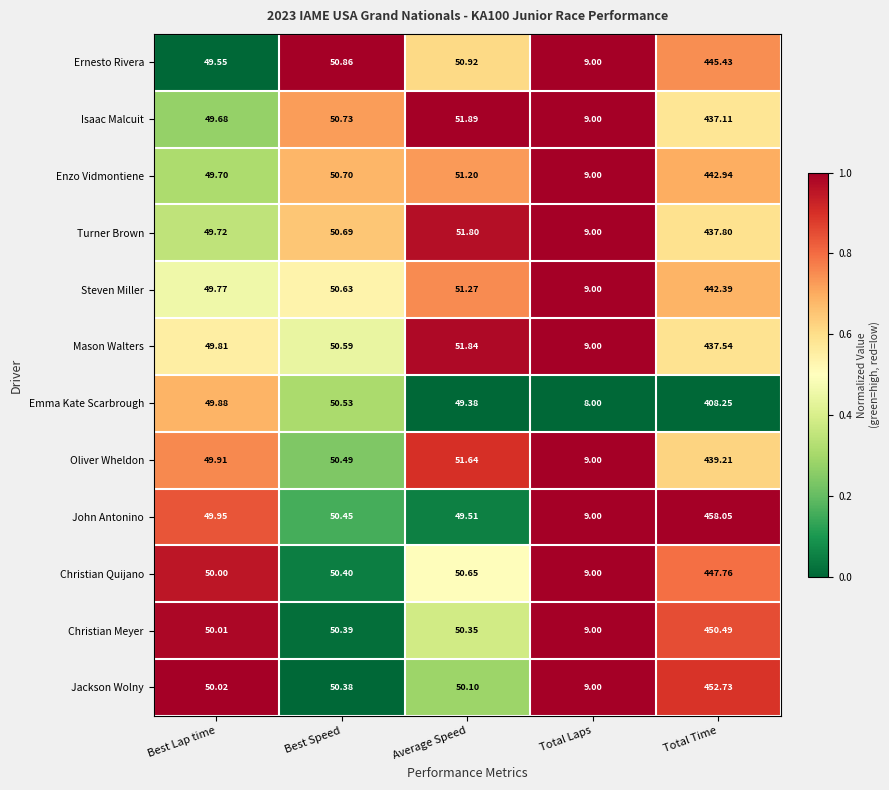

Which label corresponds to the largest value in the chart?

Total Time